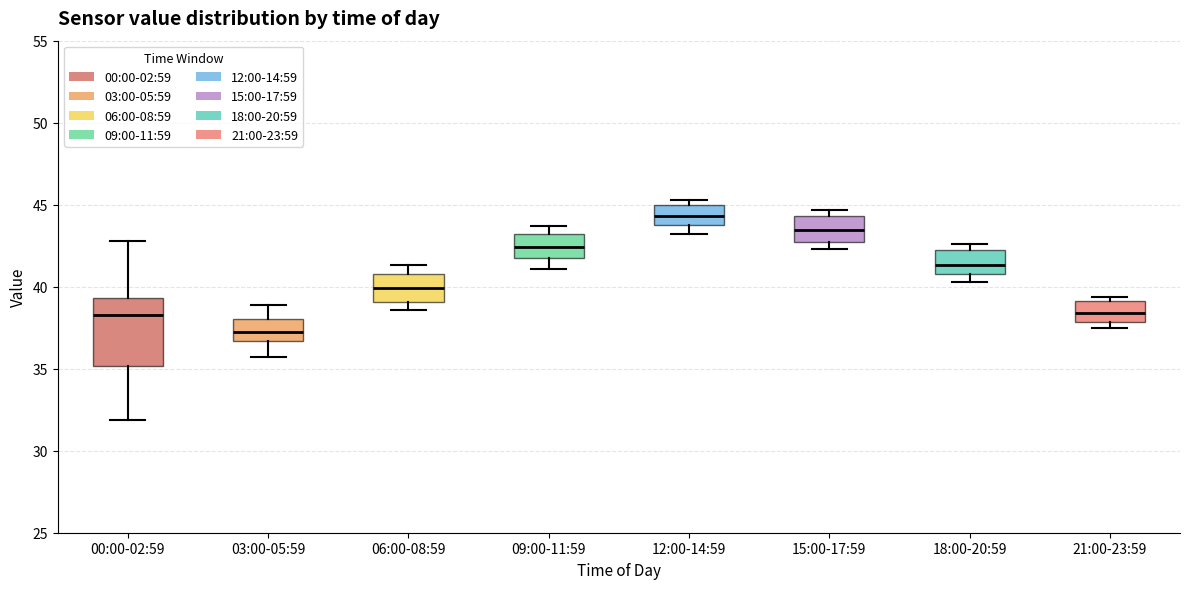

Reading left to right, transcribe this box plot: for each box, give where its median line is, the range the box spans, and where its two whiskers end, as read against the y-axis. The values are not printed on the chart, so give them approximately, as read against the axis.

00:00-02:59: median 38.5, box 35.0 to 39.5, whiskers 32.0 to 43.0
03:00-05:59: median 37.5, box 36.5 to 38.0, whiskers 35.5 to 39.0
06:00-08:59: median 40.0, box 39.0 to 41.0, whiskers 38.5 to 41.5
09:00-11:59: median 42.5, box 42.0 to 43.0, whiskers 41.0 to 43.5
12:00-14:59: median 44.5, box 44.0 to 45.0, whiskers 43.0 to 45.5
15:00-17:59: median 43.5, box 42.5 to 44.5, whiskers 42.5 (just below the box's lower edge) to 44.5 (just above the box's upper edge)
18:00-20:59: median 41.5, box 41.0 to 42.0, whiskers 40.5 to 42.5
21:00-23:59: median 38.5, box 38.0 to 39.0, whiskers 37.5 to 39.5